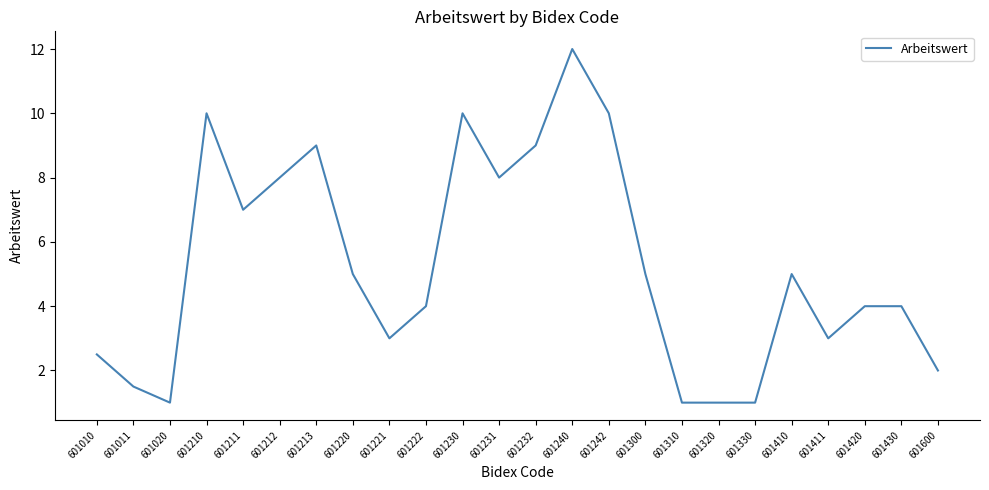

The chart shows a value of 5.0 at 601410. True or false?

True